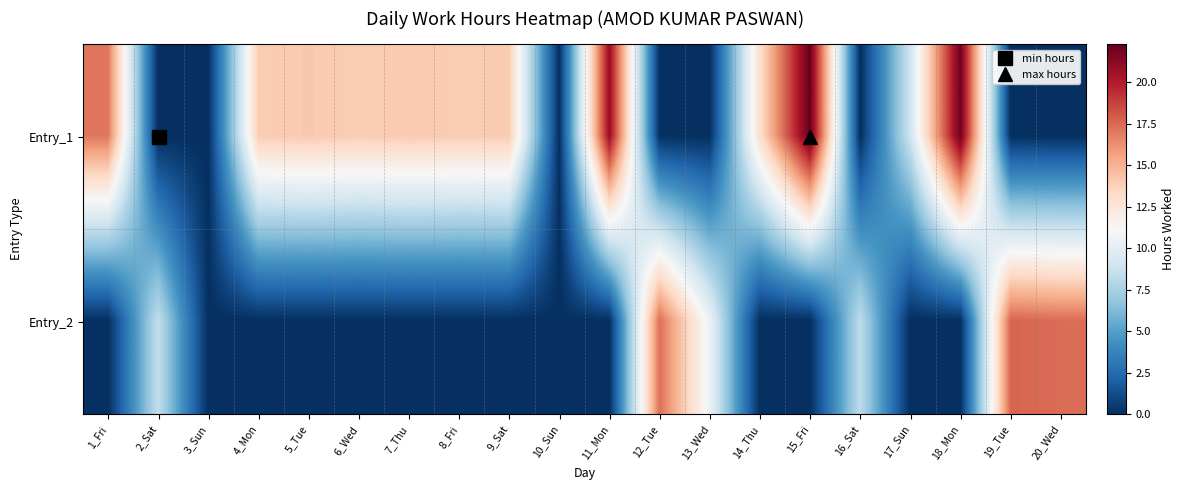

Reading right to left, list all the values displayed in this chart.

Entry_1: 20_Wed=0.0	19_Tue=0.0	18_Mon=22.1	17_Sun=8.9	16_Sat=0.0	15_Fri=22.3	14_Thu=13.1	13_Wed=0.0	12_Tue=0.0	11_Mon=20.9	10_Sun=0.0	9_Sat=14.0	8_Fri=14.0	7_Thu=14.1	6_Wed=14.0	5_Tue=14.1	4_Mon=14.0	3_Sun=0.0	2_Sat=0.0	1_Fri=17.1
Entry_2: 20_Wed=17.4	19_Tue=17.6	18_Mon=0.0	17_Sun=0.0	16_Sat=8.3	15_Fri=0.0	14_Thu=0.0	13_Wed=10.5	12_Tue=17.3	11_Mon=0.0	10_Sun=0.0	9_Sat=0.0	8_Fri=0.0	7_Thu=0.0	6_Wed=0.0	5_Tue=0.0	4_Mon=0.0	3_Sun=0.0	2_Sat=8.4	1_Fri=0.0